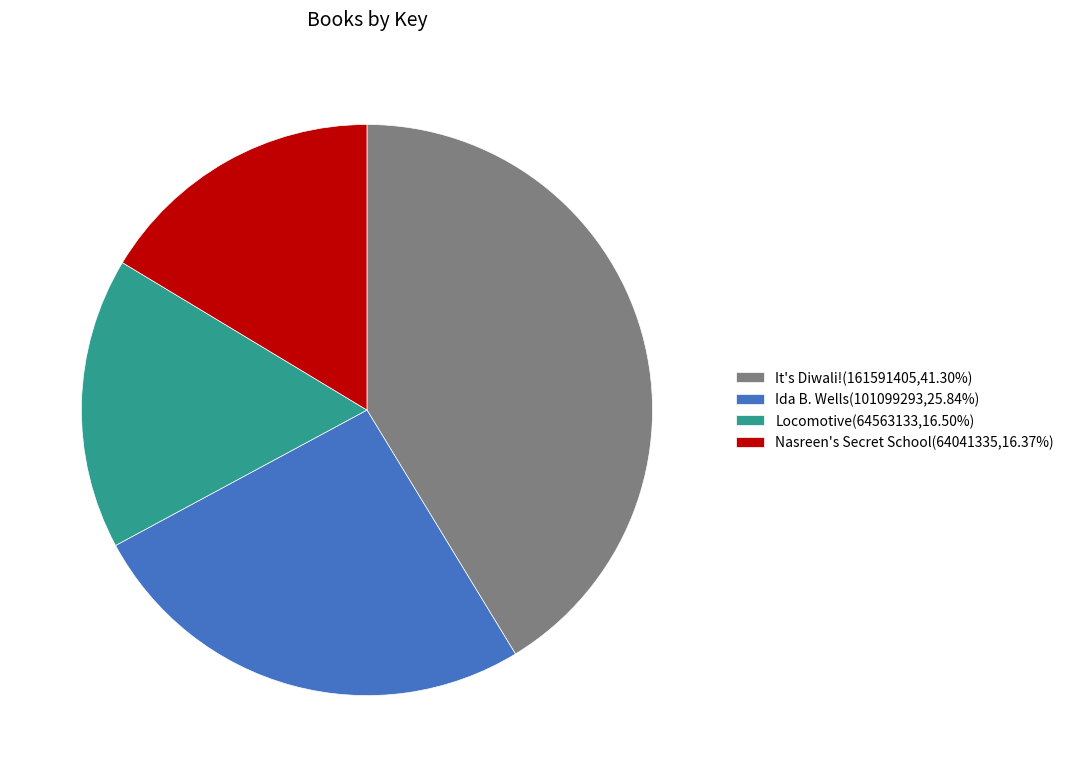

Combined, do It's Diwali!(161591405,41.30%) and Ida B. Wells(101099293,25.84%) account for over 50%?

Yes